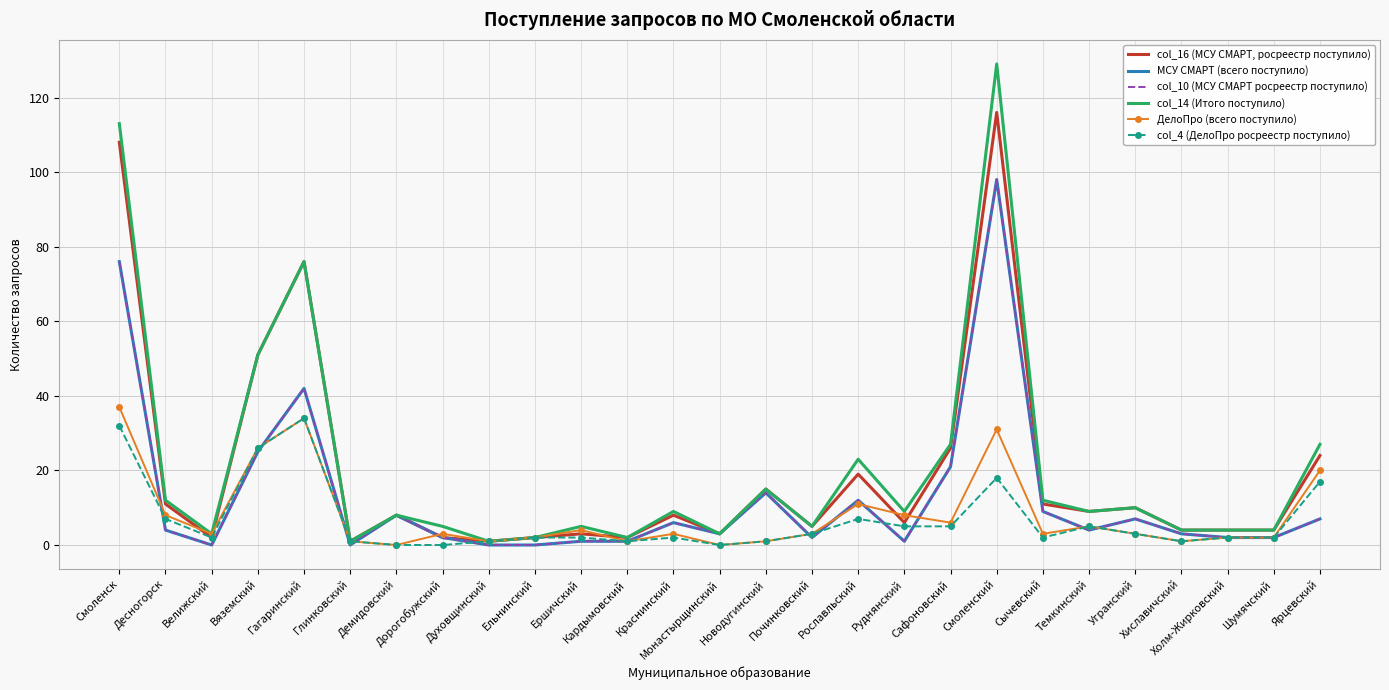

Which label corresponds to the largest value in the chart?

Смоленский